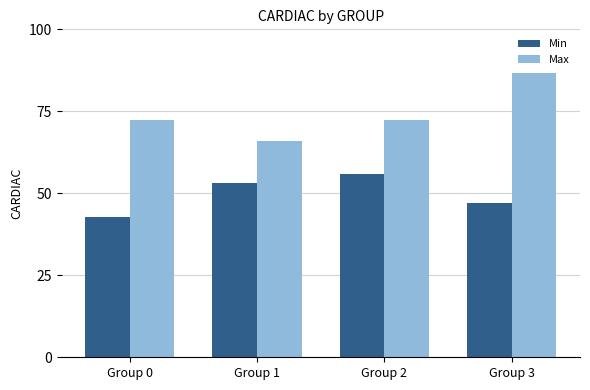

Read the Min value at Group 0.

42.8